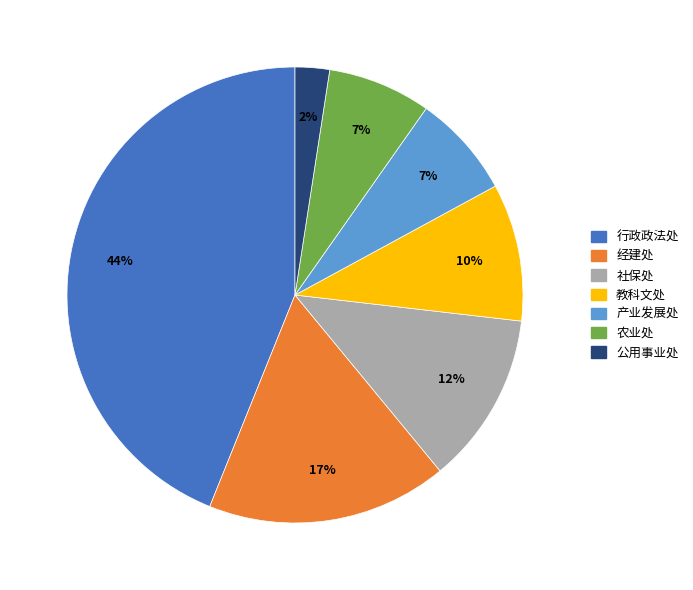

What is the ratio of the value at 公用事业处 to the value at 经建处?

0.1